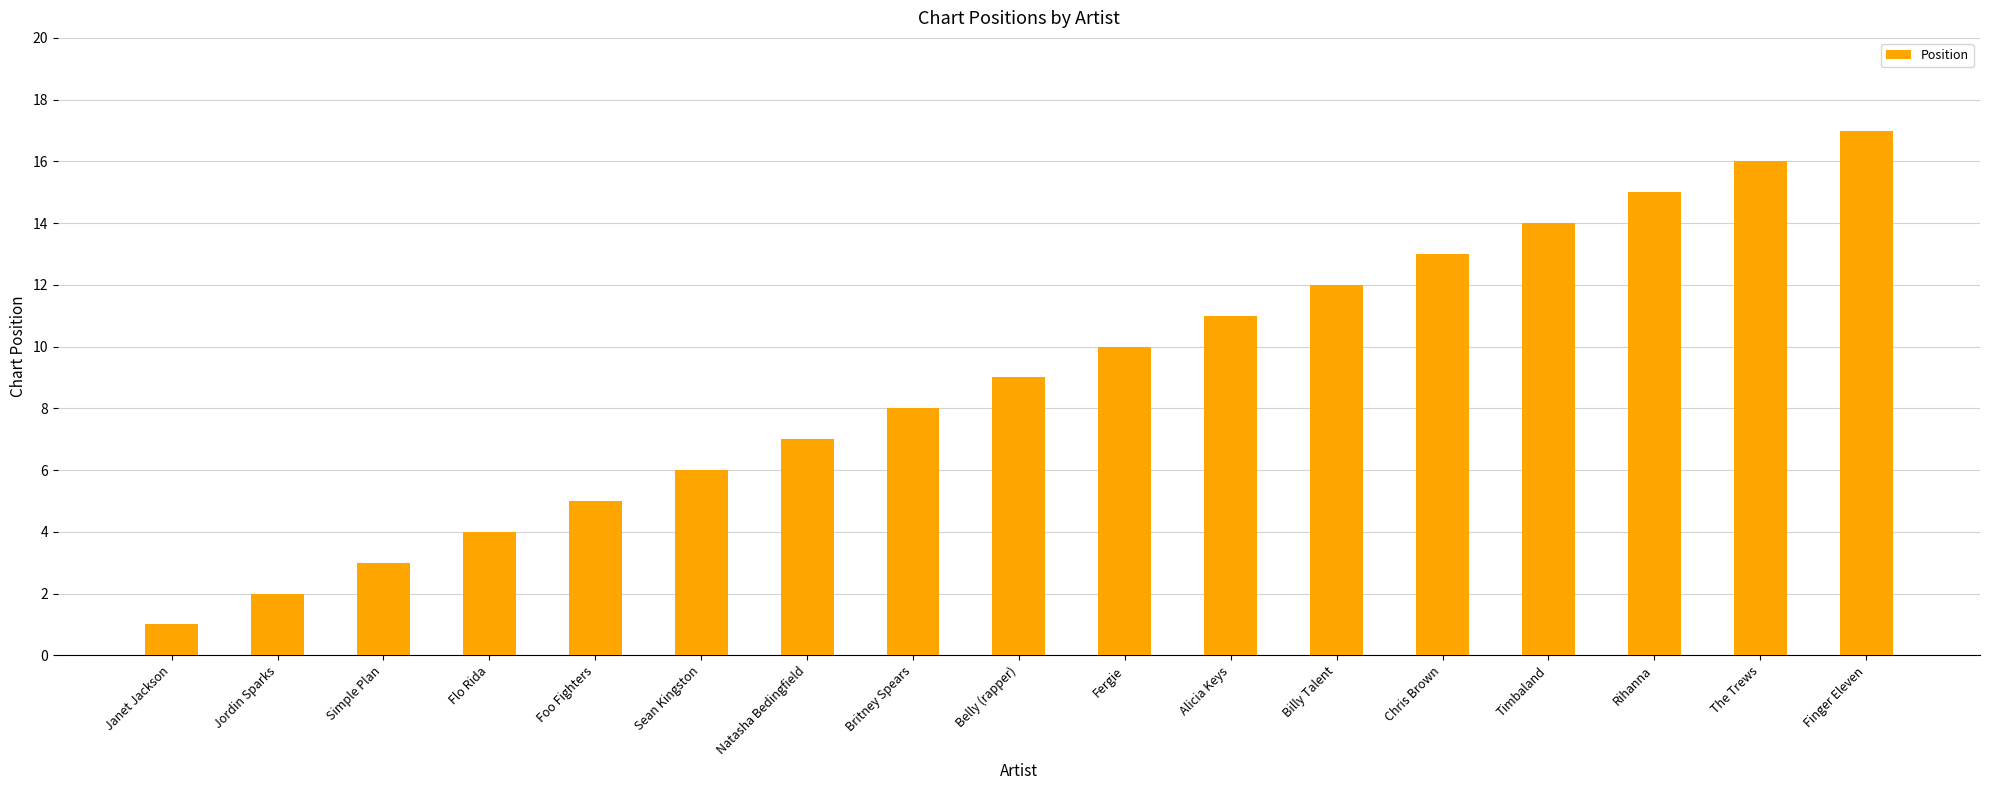

Where is the data nearest to the value 9?

Belly (rapper)